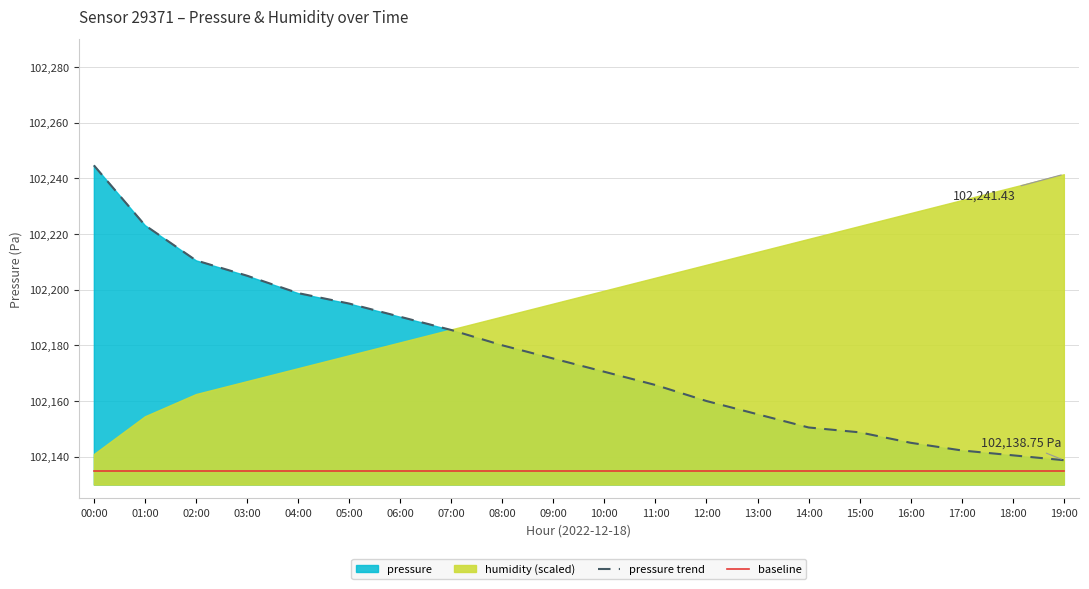

True or false: baseline and pressure trend intersect in this chart.

False